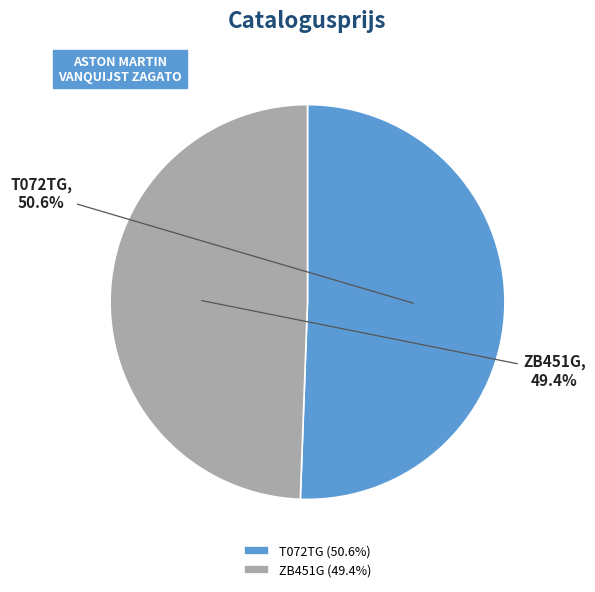

Is it true that ZB451G is 49% of the pie?

True